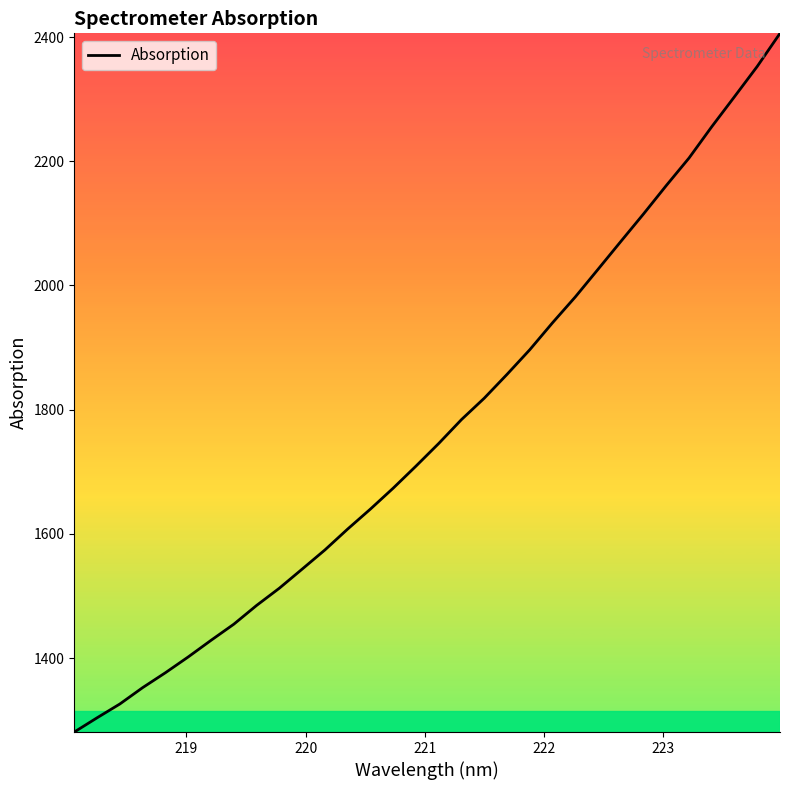

What is the difference between the maximum and minimum values?

1124.9